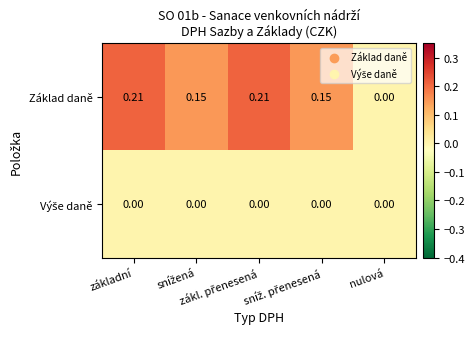

Which series has the largest range (max minus min)?

Základ daně